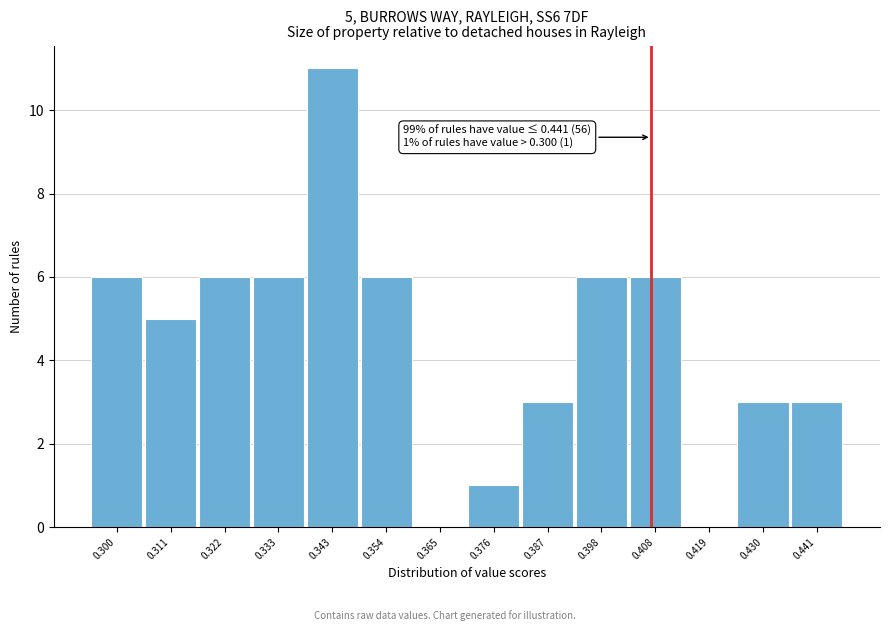

Reading left to right, list all the values displayed in this chart.

0.300=6	0.311=5	0.322=6	0.333=6	0.343=11	0.354=6	0.365=0	0.376=1	0.387=3	0.398=6	0.408=6	0.419=0	0.430=3	0.441=3